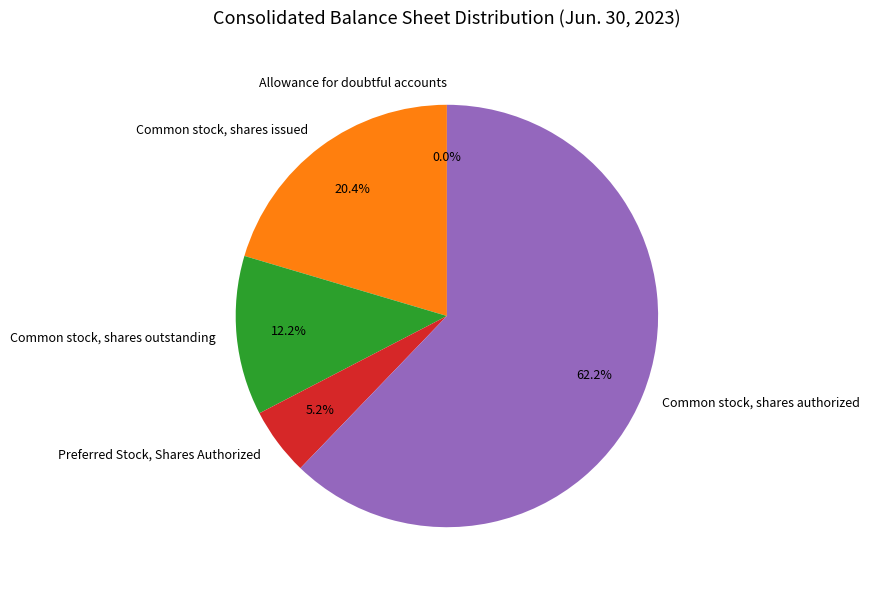

Which category accounts for the majority?

Common stock, shares authorized